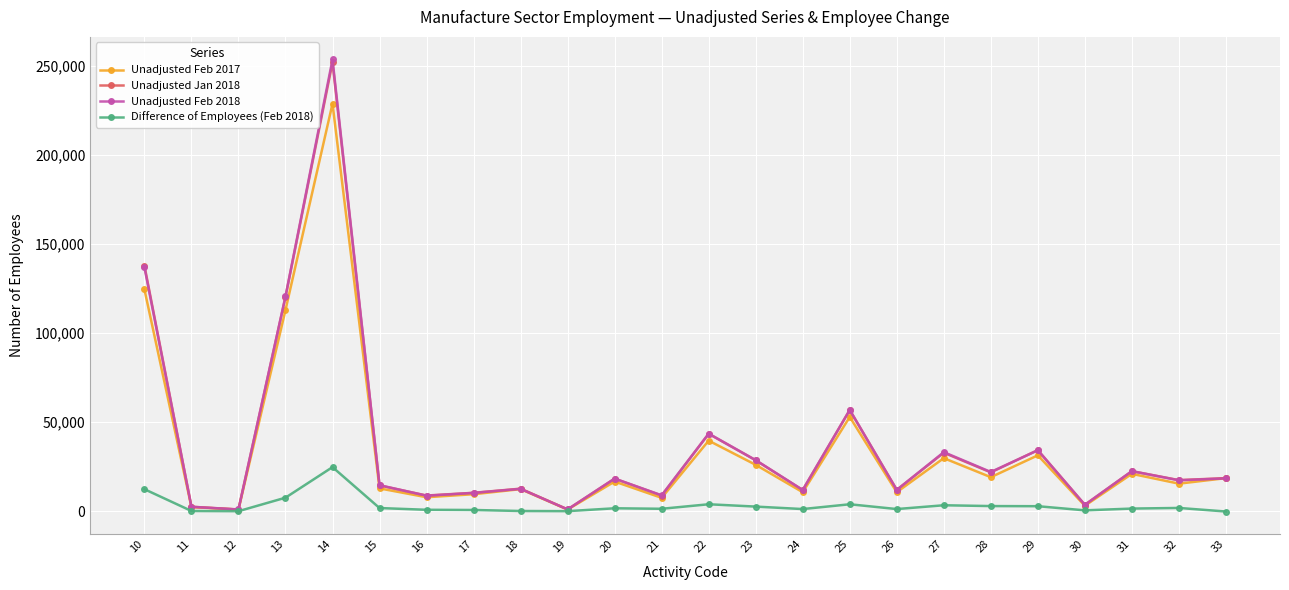

Count the number of categories in the chart.

24